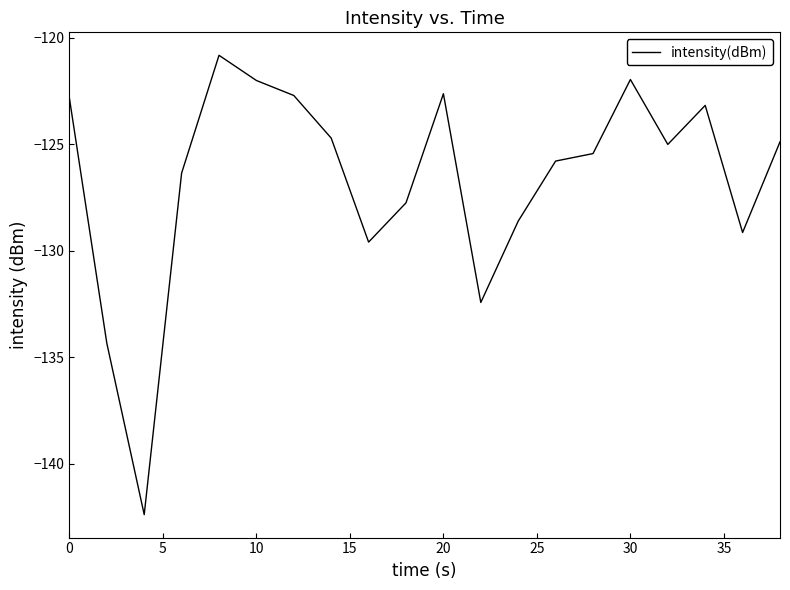

What is the greatest value displayed?

-120.8